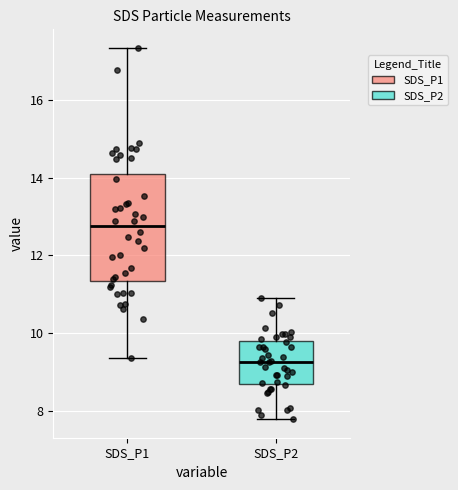

Where is the lower edge of the box for SDS_P2 on the y-axis? The values are not printed on the chart, so give them approximately, as read against the axis.

8.6